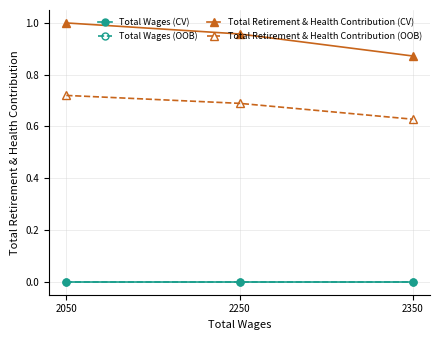

The Total Retirement & Health Contribution (OOB) series shows 1.1 at 2250. True or false?

False